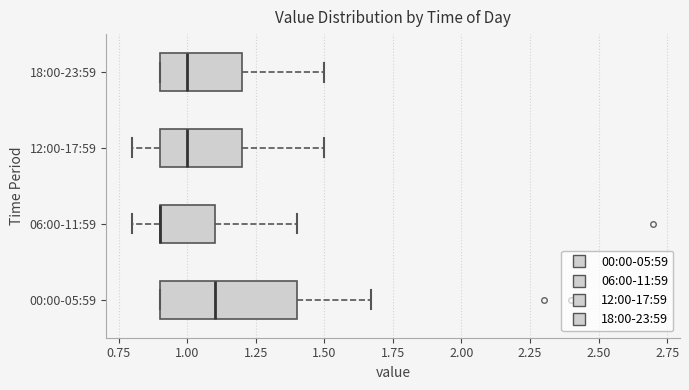

Reading bottom to top, read every box against the x-axis: the position of its median line, the range the box covers, and the ends of its whiskers. The values are not printed on the chart, so give them approximately, as read against the axis.

00:00-05:59: median 1.10, box 0.90 to 1.40, whiskers 0.90 to 1.65
06:00-11:59: median 0.90 (drawn on the box's left edge), box 0.90 to 1.10, whiskers 0.80 to 1.40
12:00-17:59: median 1.00, box 0.90 to 1.20, whiskers 0.80 to 1.50
18:00-23:59: median 1.00, box 0.90 to 1.20, whiskers 0.90 to 1.50